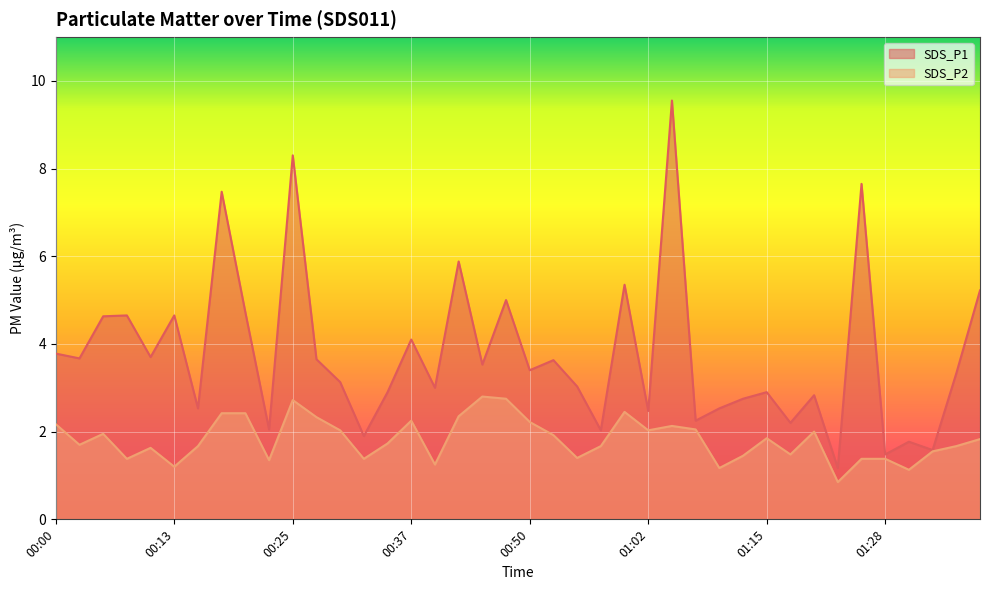

Which category has the highest value in the SDS_P2 series?

00:45